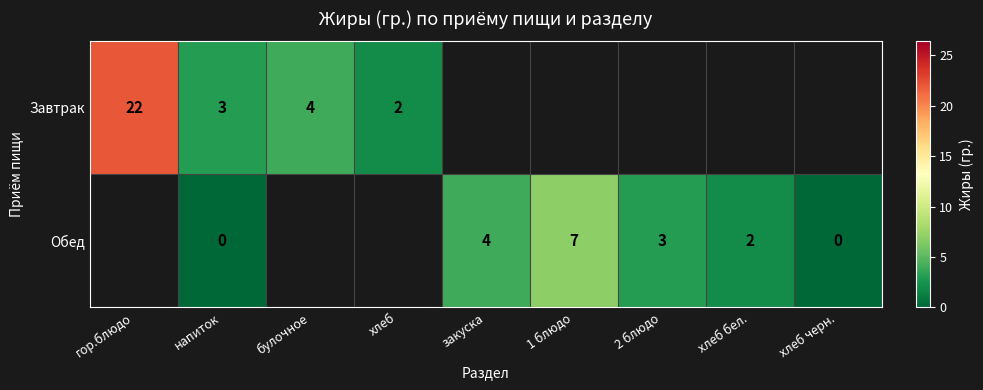

Which category has the lowest value across all series?

напиток